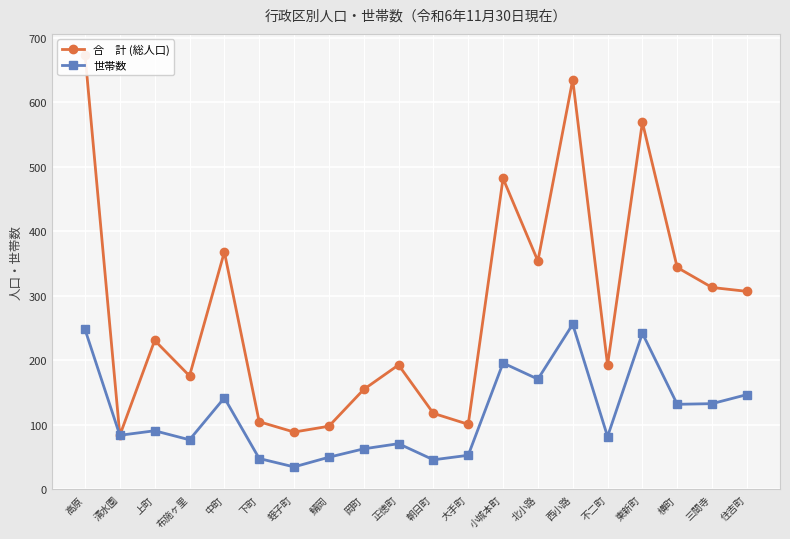

What is the sum of the 世帯数 values at 下町 and 正徳町?

119